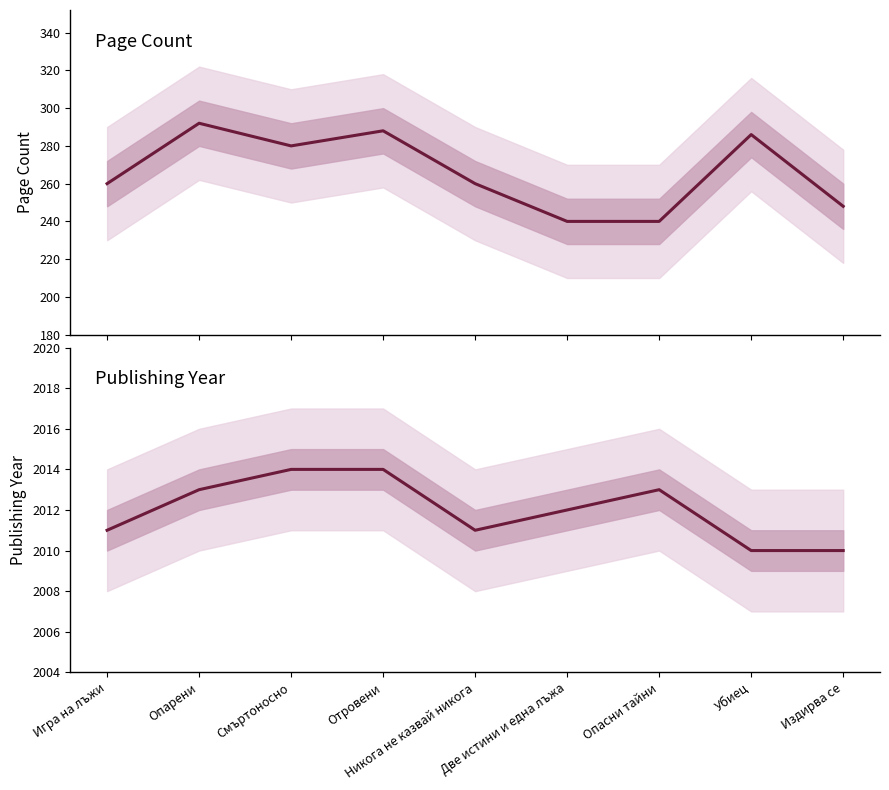

Is it true that pageCount equals 280 at Смъртоносно?

True